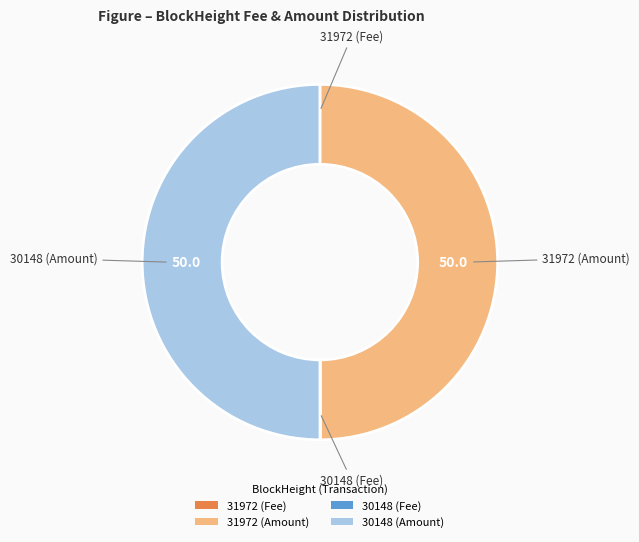

The 30148 (Amount) slice represents 44% of the pie. True or false?

False